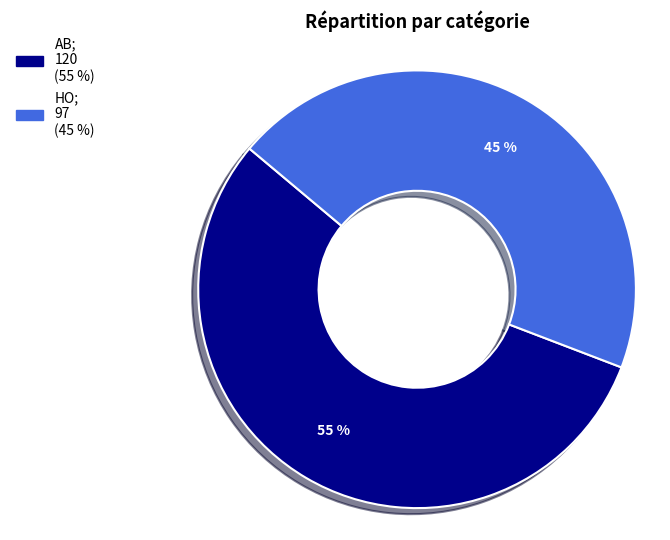

How many segments does this pie chart have?

2